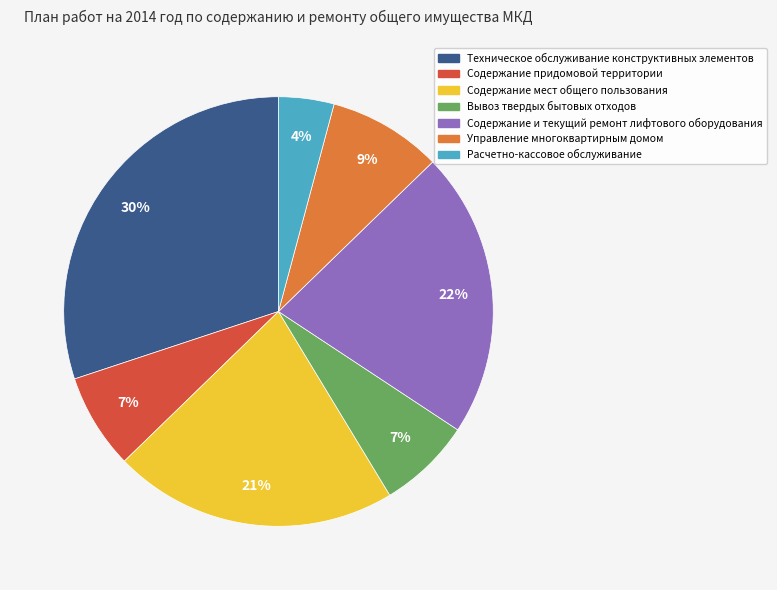

Which category has the biggest portion of the pie?

Техническое обслуживание конструктивных элементов